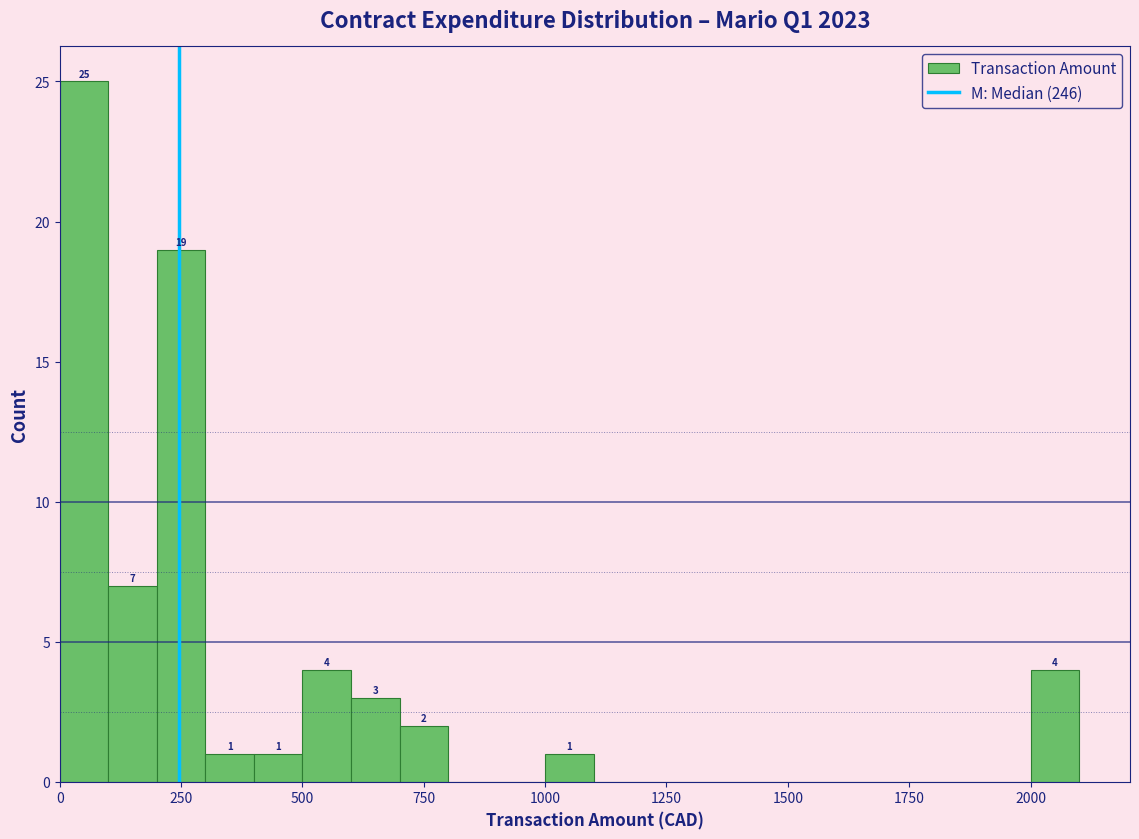

Around what value on the x-axis is the tallest bar? Give the approximate position of its centre, as read against the axis.

50